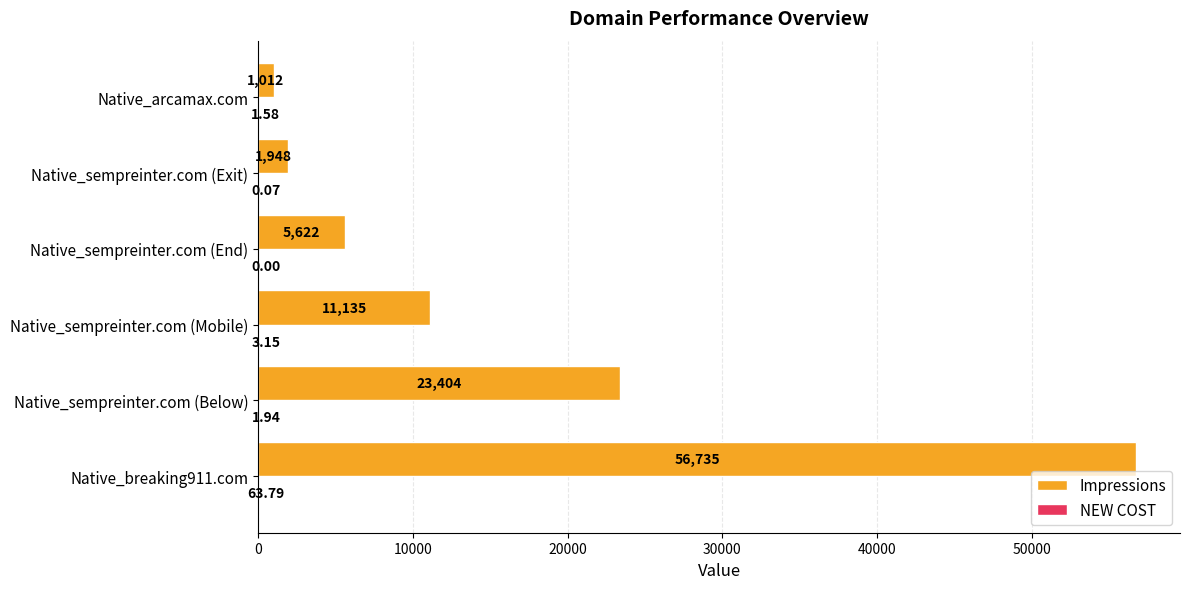

Which series has the largest total across all categories?

Impressions